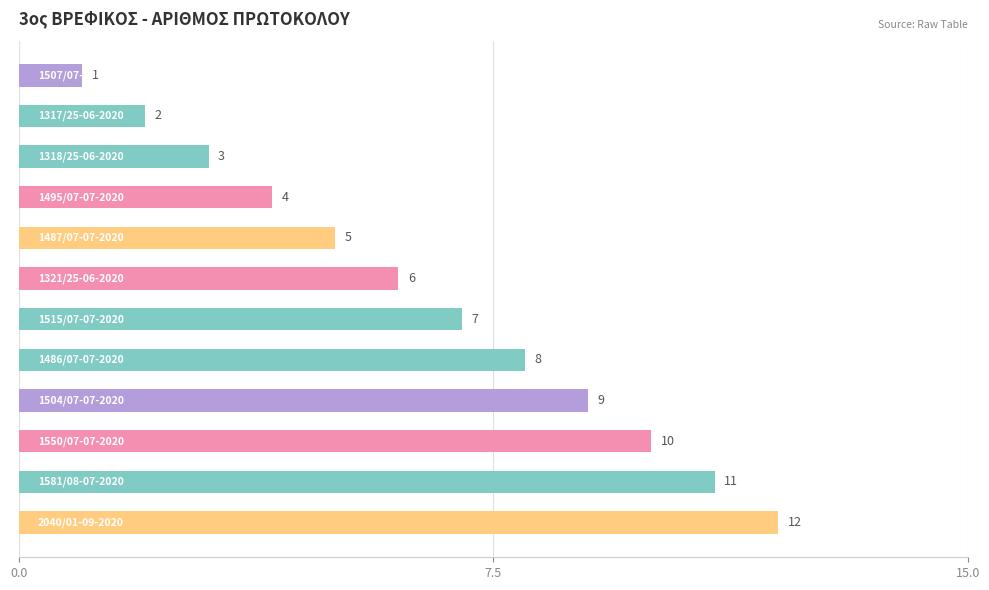

How many values are below 7?

6